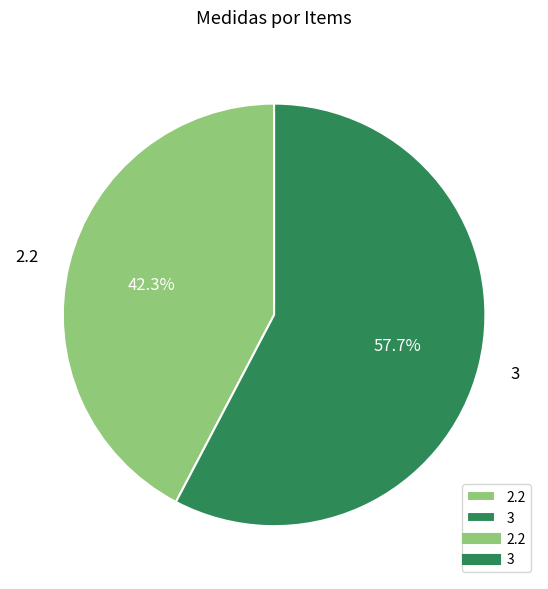

Is the sum of 2.2 and 3 greater than half?

Yes